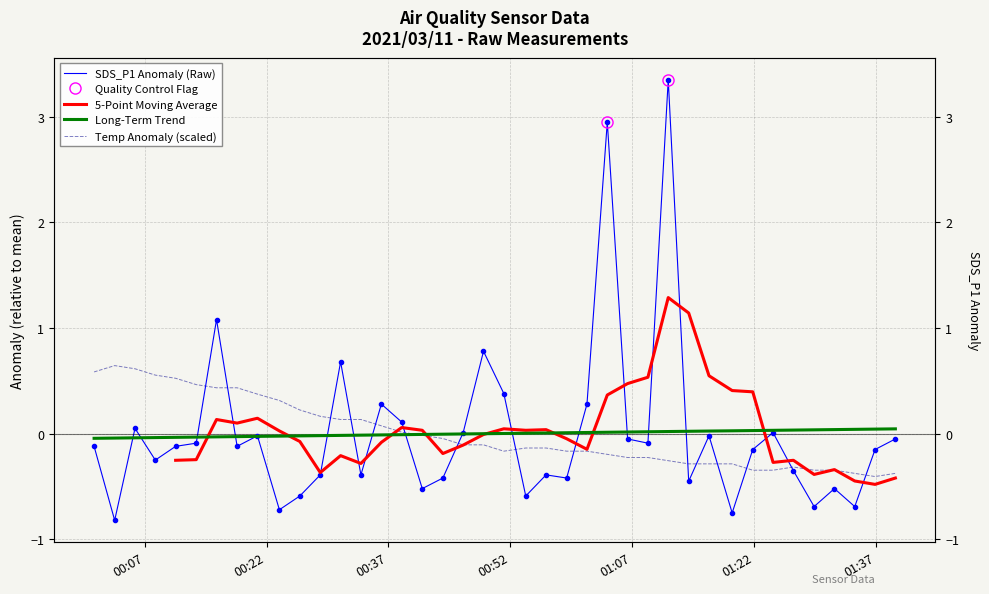

What is the minimum value shown in the chart?

-0.8